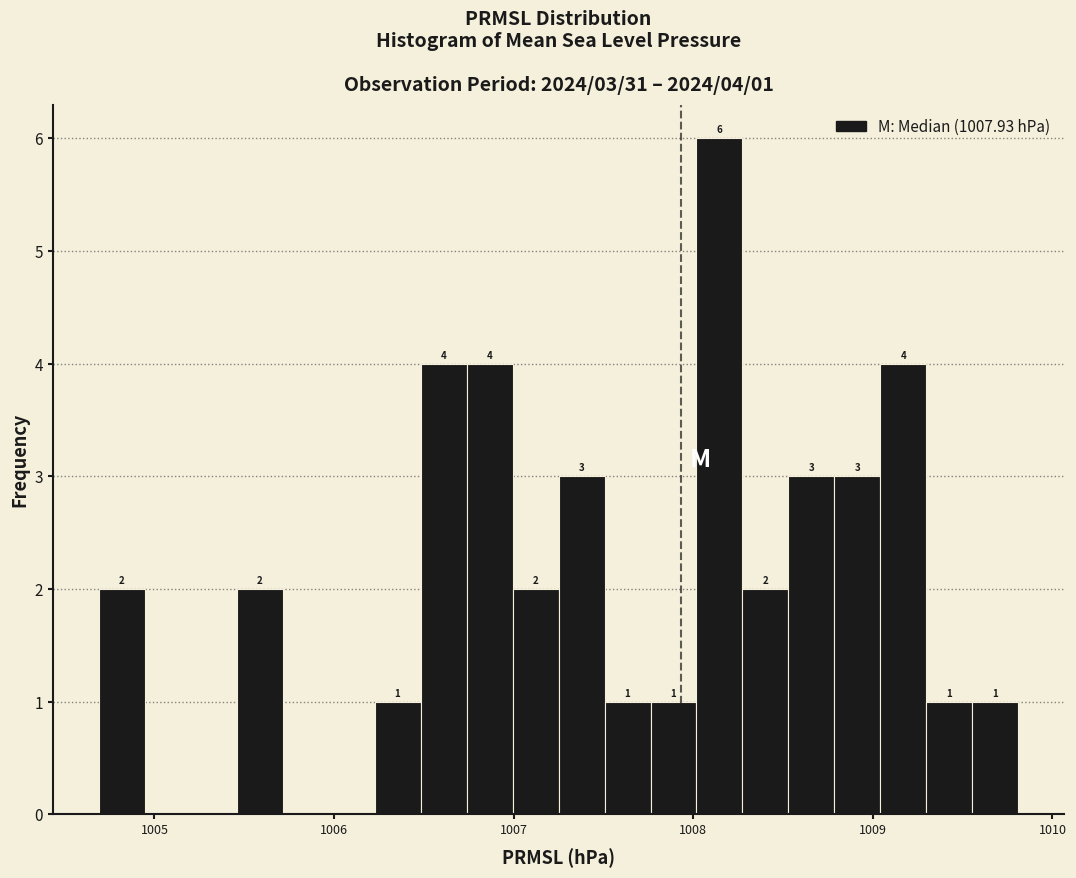

Around what value on the x-axis is the tallest bar? Give the approximate position of its centre, as read against the axis.

1008.1